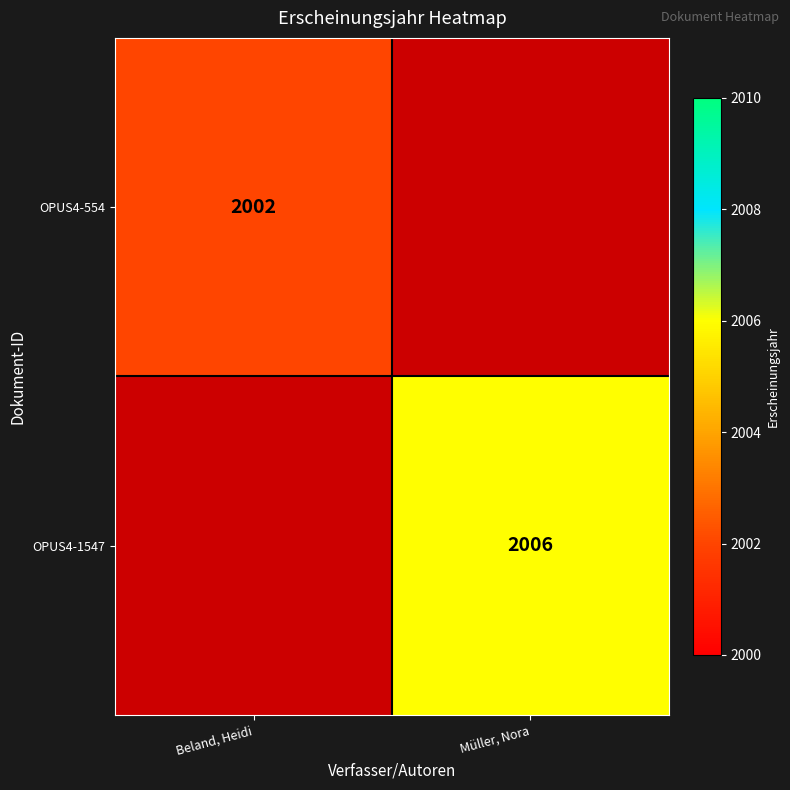

True or false: OPUS4-554 has a value of 3592 at Beland, Heidi.

False